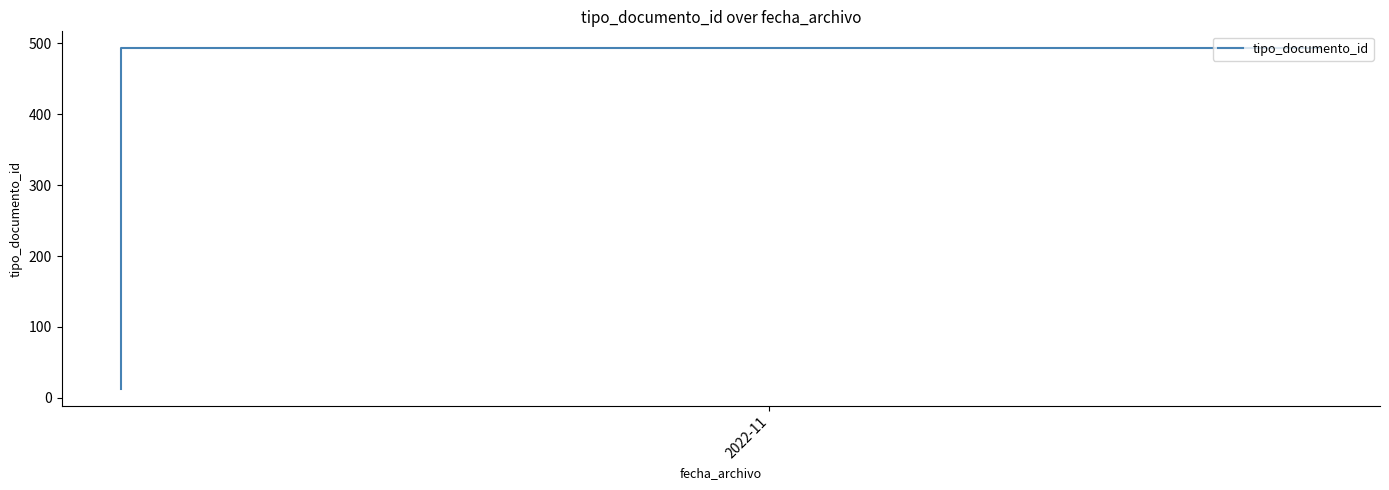

True or false: there are more than 2 points higher than both neighbors.

False